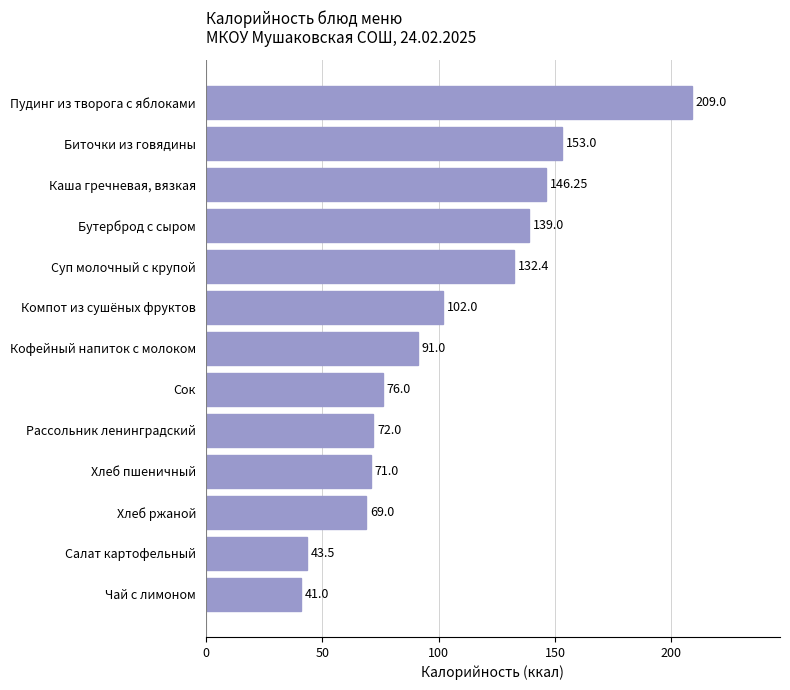

What is the difference between the values at Биточки из говядины and Рассольник ленинградский?

81.0